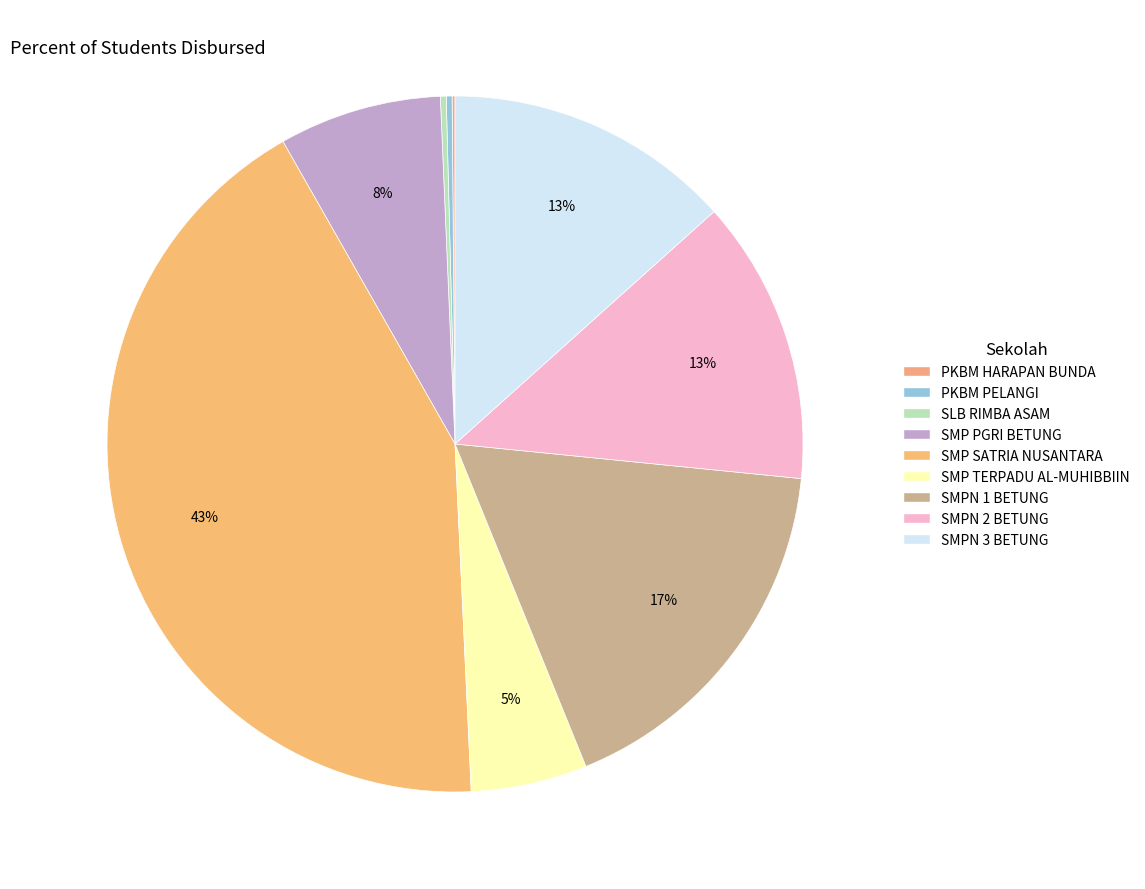

What is the smallest slice in the pie chart?

PKBM HARAPAN BUNDA